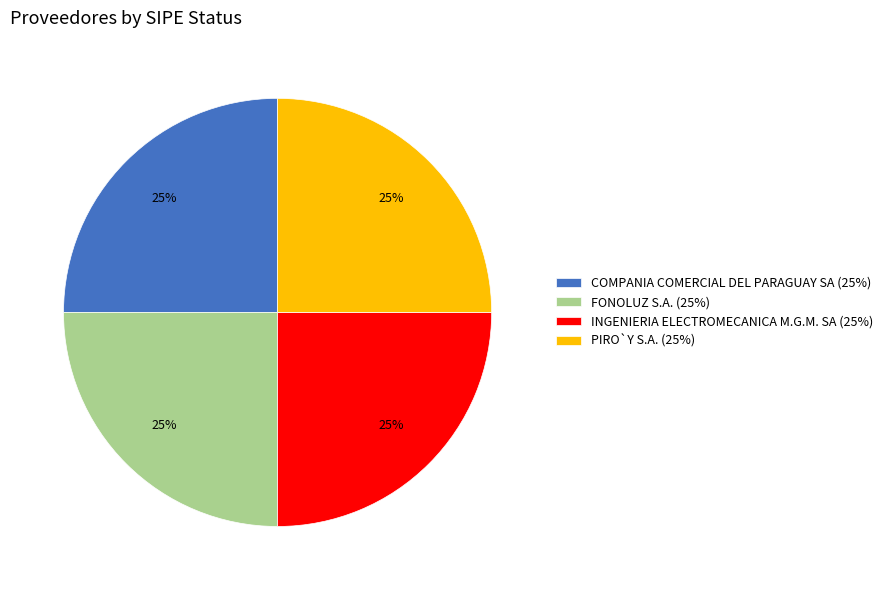

Approximately how many times larger is the value at COMPANIA COMERCIAL DEL PARAGUAY SA (25%) compared to PIRO`Y S.A. (25%)?

1.0